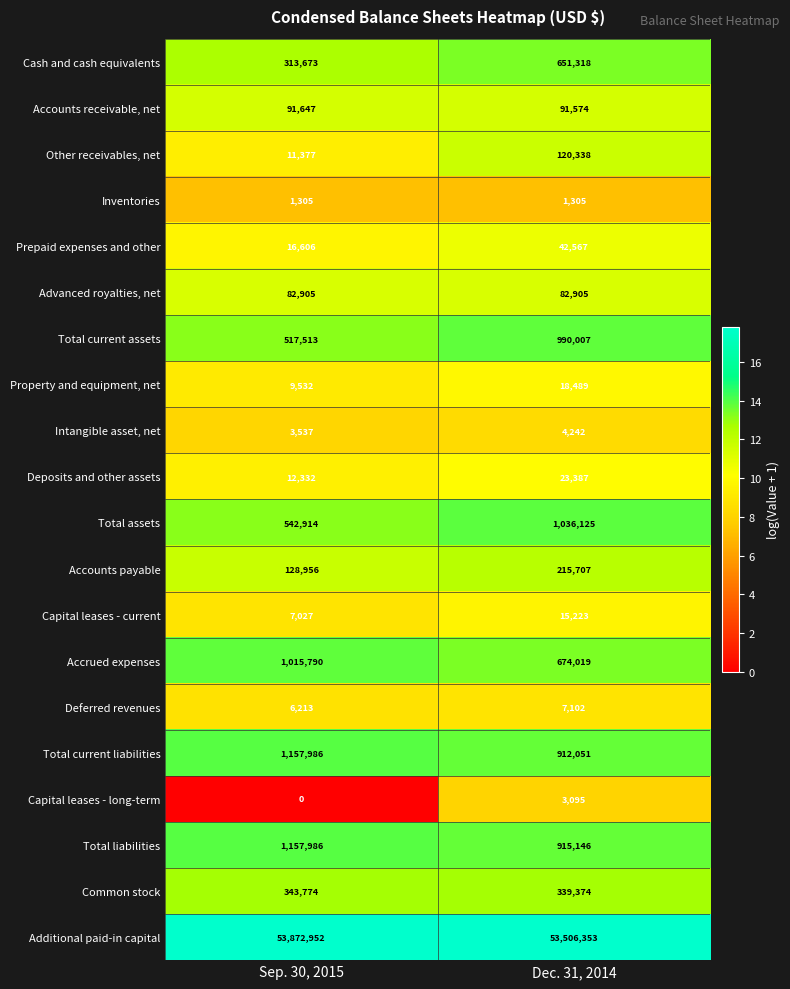

Read the Inventories value at Sep. 30, 2015.

1305